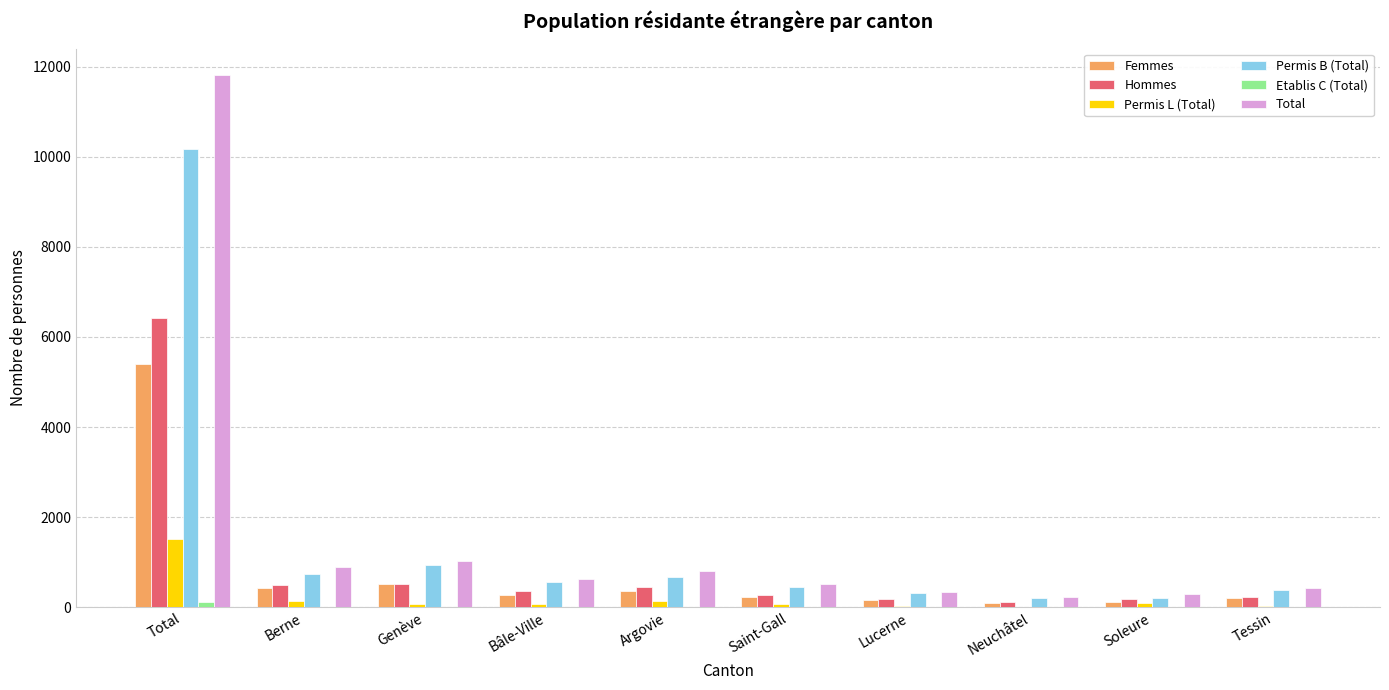

True or false: Permis B (Total) has a value of 385 at Tessin.

True